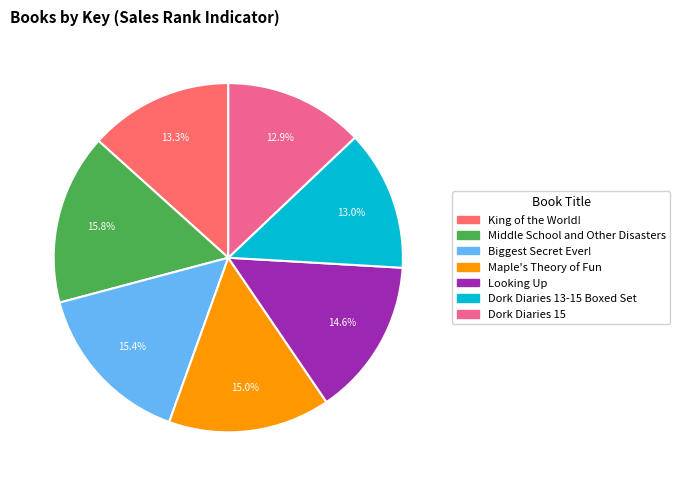

Combined, what portion of the pie is Dork Diaries 13-15 Boxed Set and Biggest Secret Ever!?

28.4%